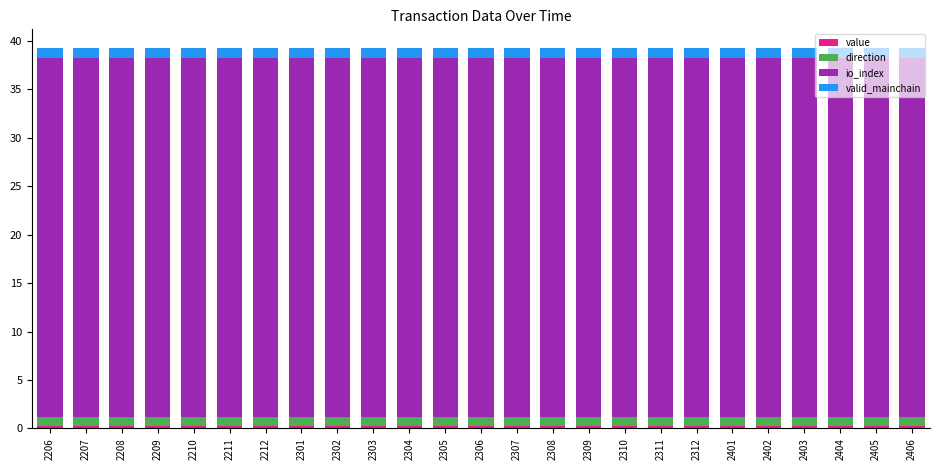

What is the average value of the direction series?

1.0